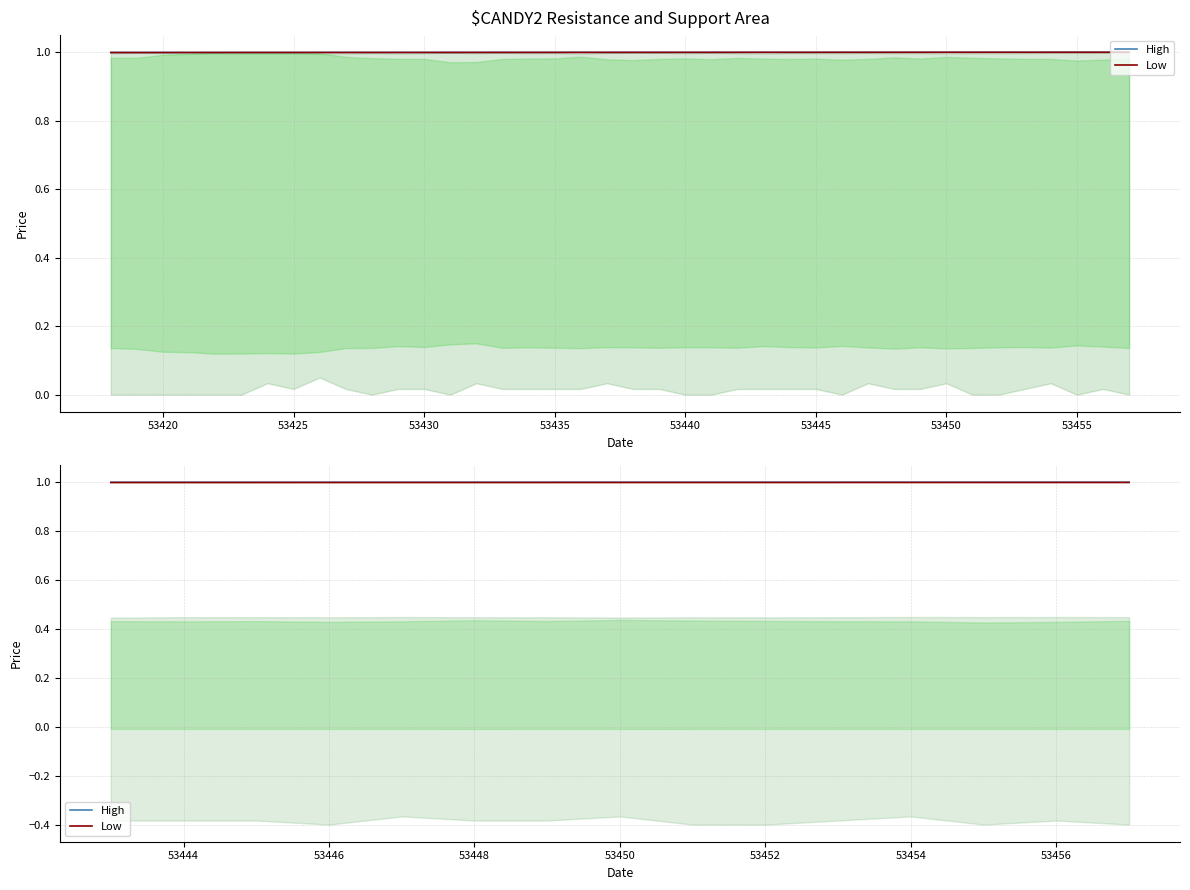

What is the value of the High point at the 13th from the left?

1.0